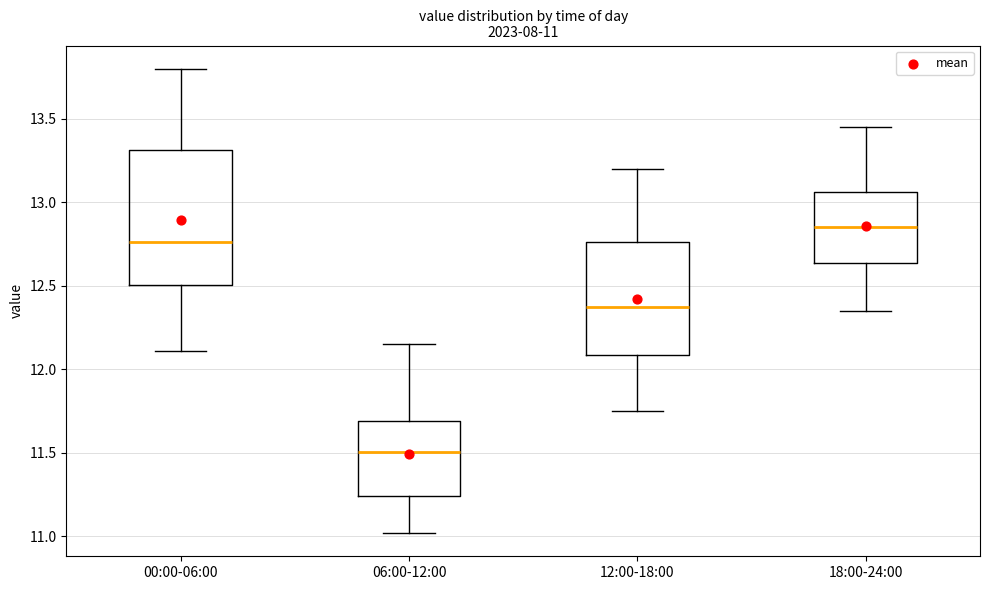

Which box's median line is the highest?

18:00-24:00